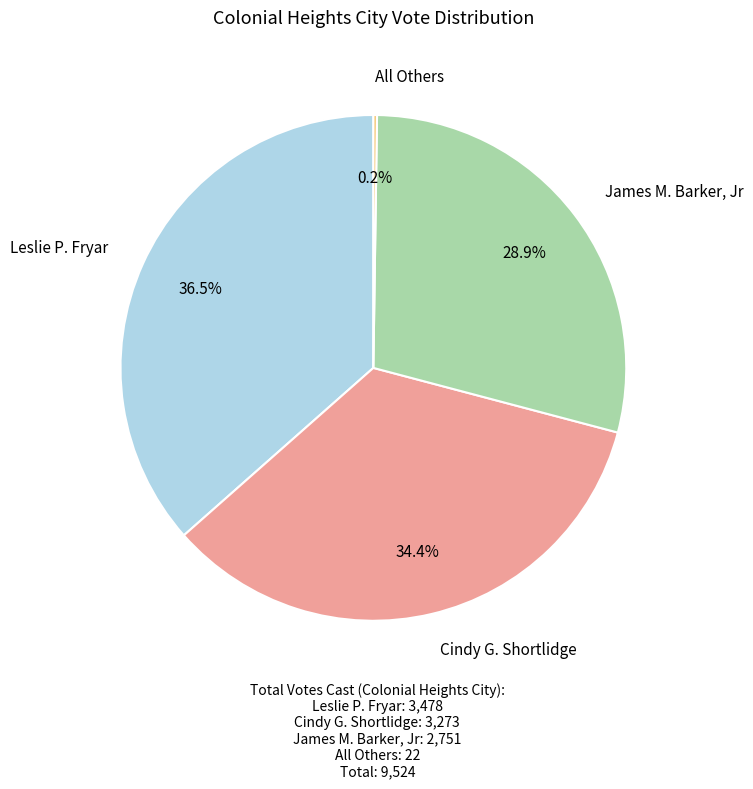

Does any single category account for the majority?

No